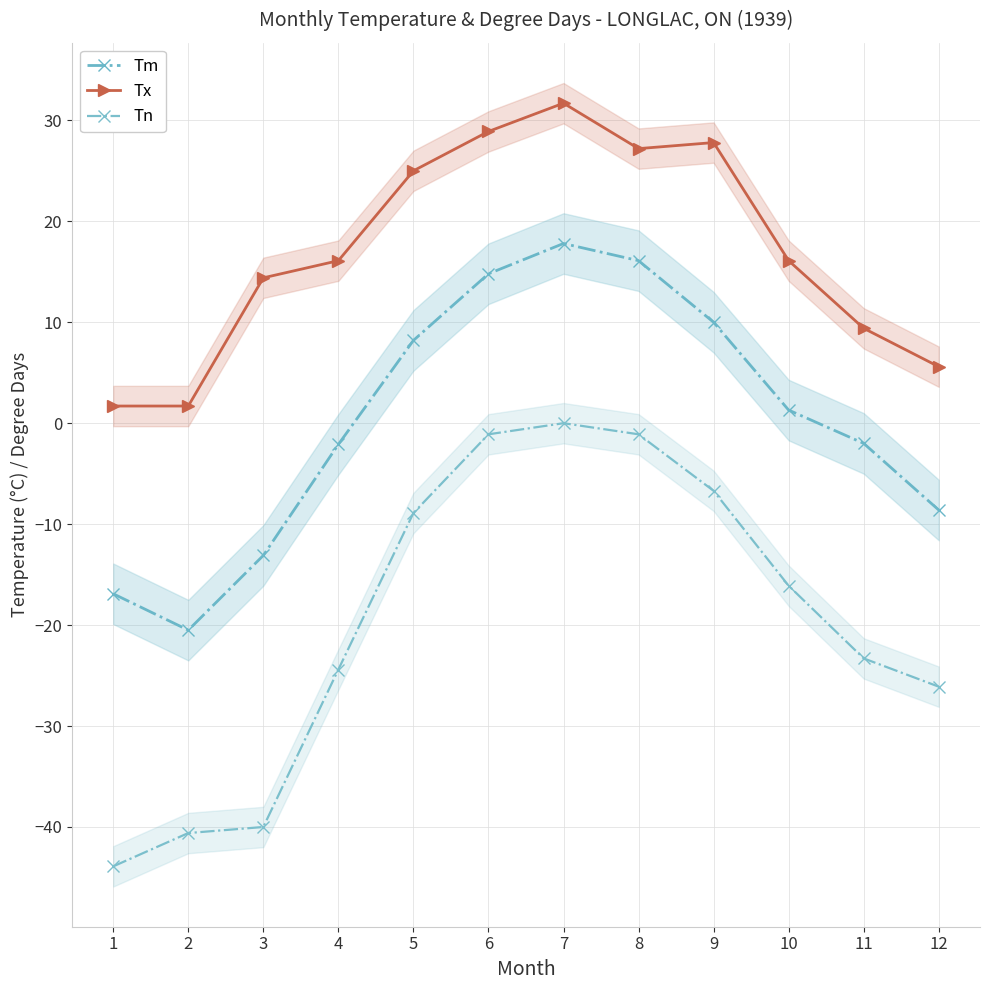

Where does the Tn series first go above -16?

5